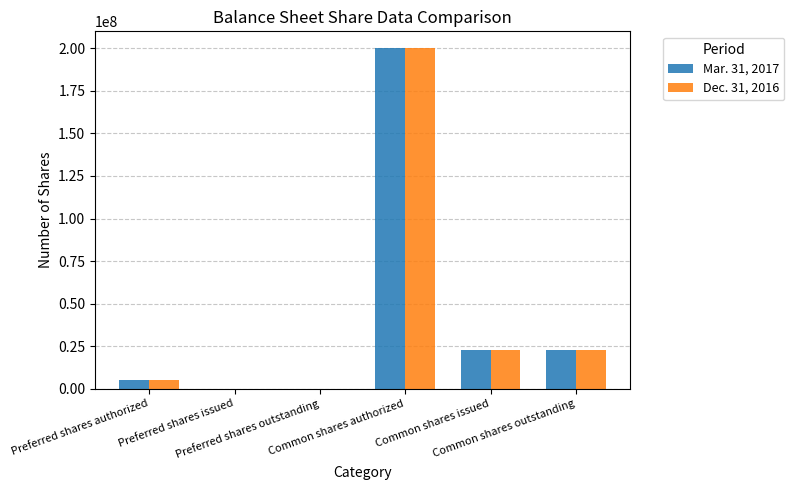

Which series has the largest range (max minus min)?

Mar. 31, 2017